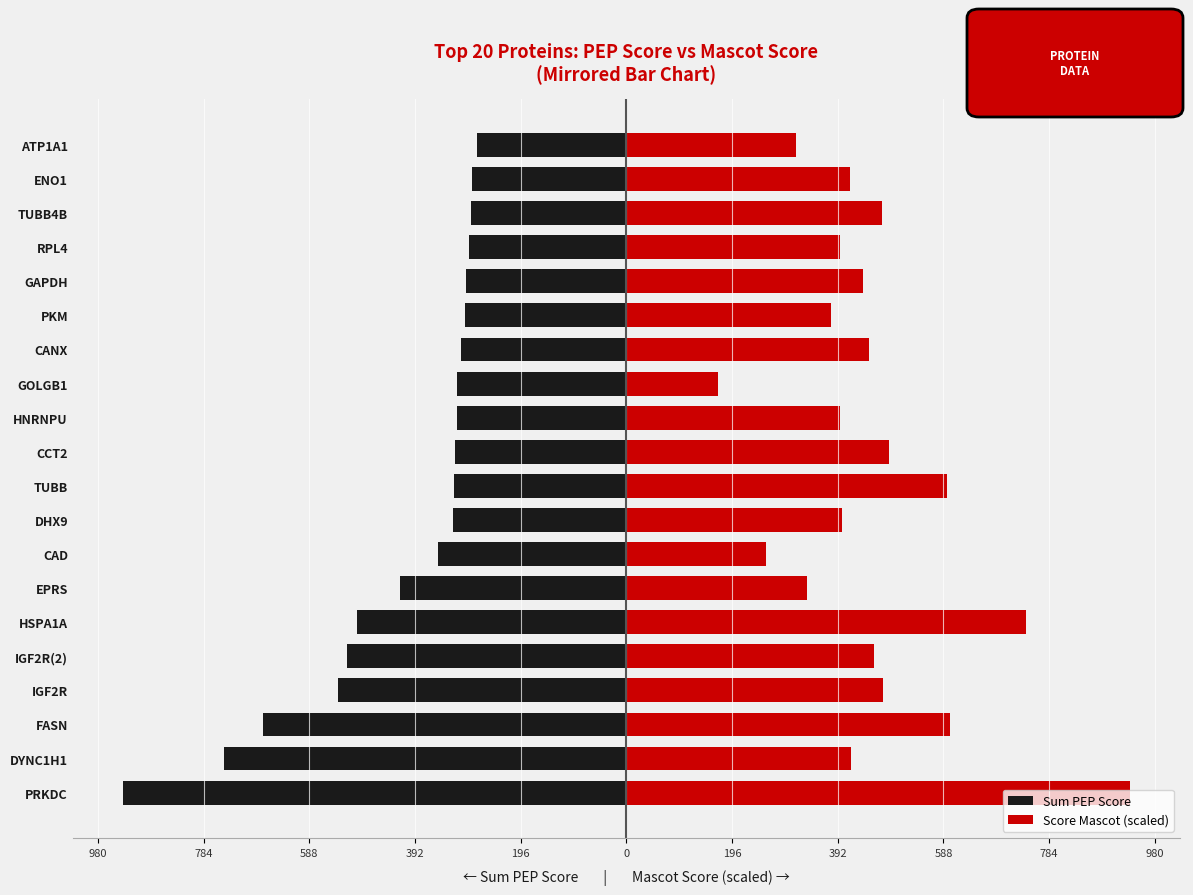

Reading left to right, list all the values displayed in this chart.

Sum PEP Score: -933.2	-745.9	-673.4	-535.2	-518.7	-499.8	-419.9	-348.6	-321.8	-320.0	-317.8	-314.6	-314.2	-306.9	-299.3	-297.2	-291.9	-289.1	-286.3	-276.6
Score Mascot (scaled): 933.2	416.1	600.4	475.2	458.4	741.7	334.0	259.0	399.6	593.6	486.1	395.6	169.7	450.1	379.2	438.1	396.5	473.2	414.5	314.4